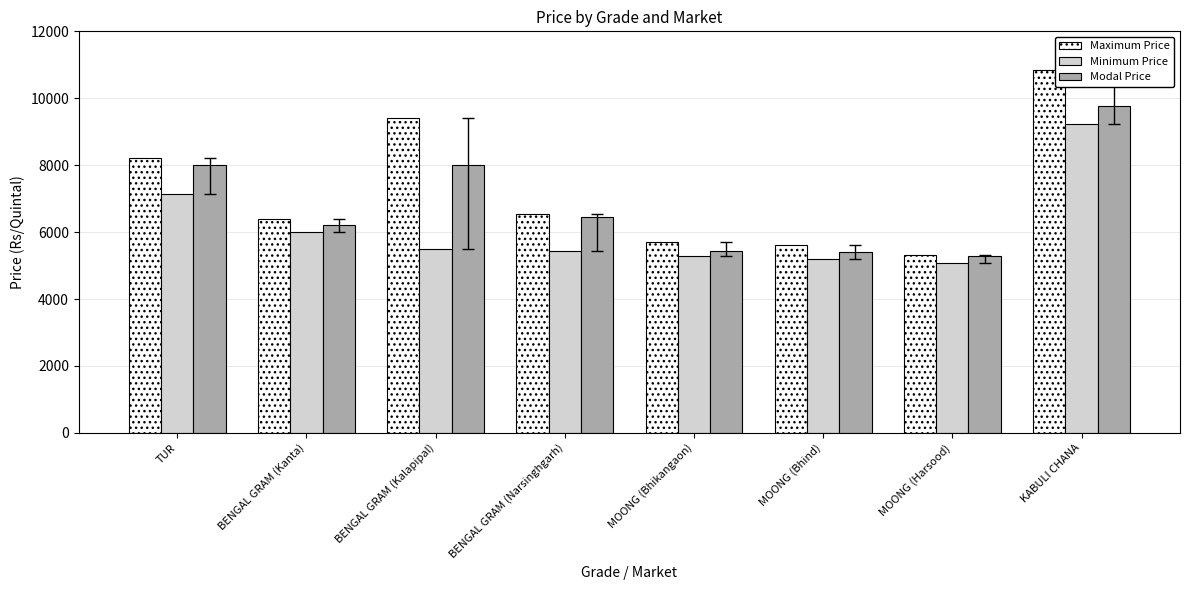

At which category does the chart reach its peak across all series?

KABULI CHANA